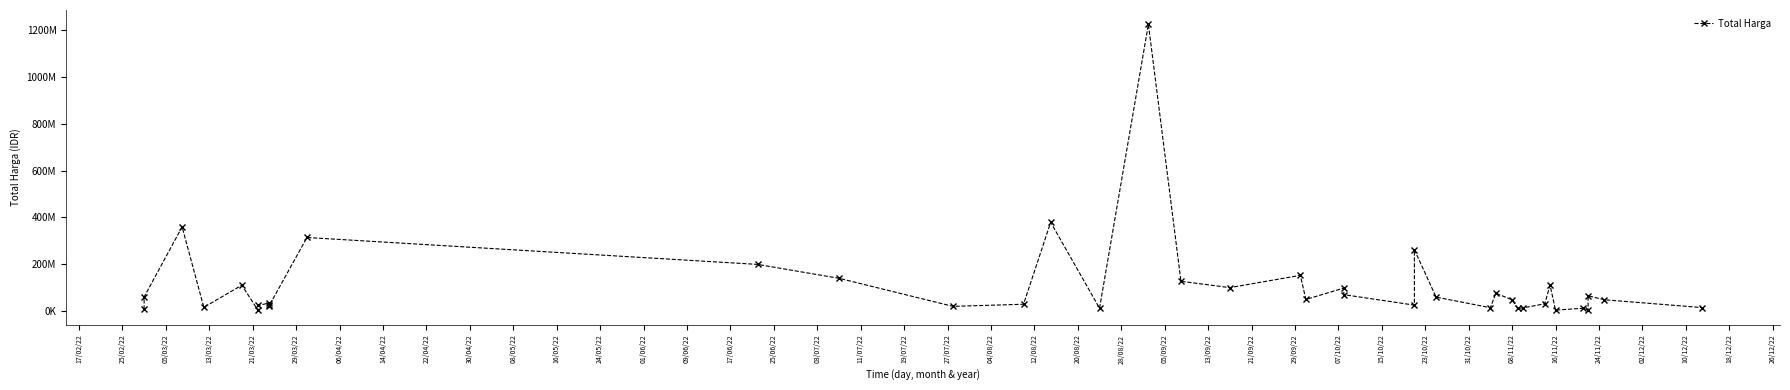

The chart shows a value of 43188321 at 23/10/22. True or false?

False